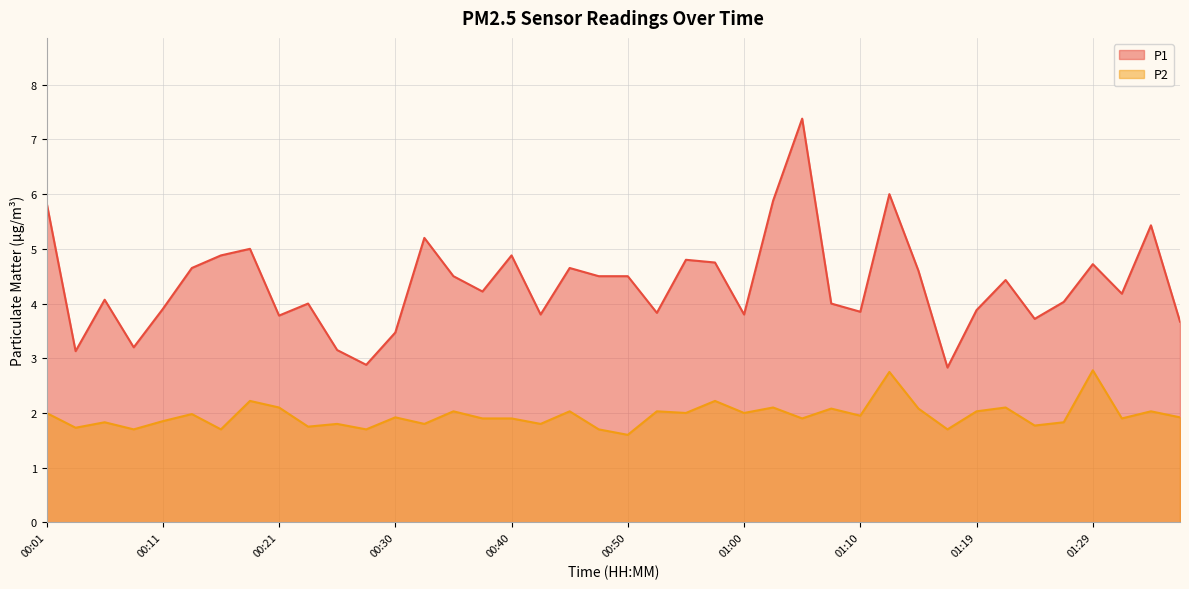

What is the maximum value for P2?

2.8